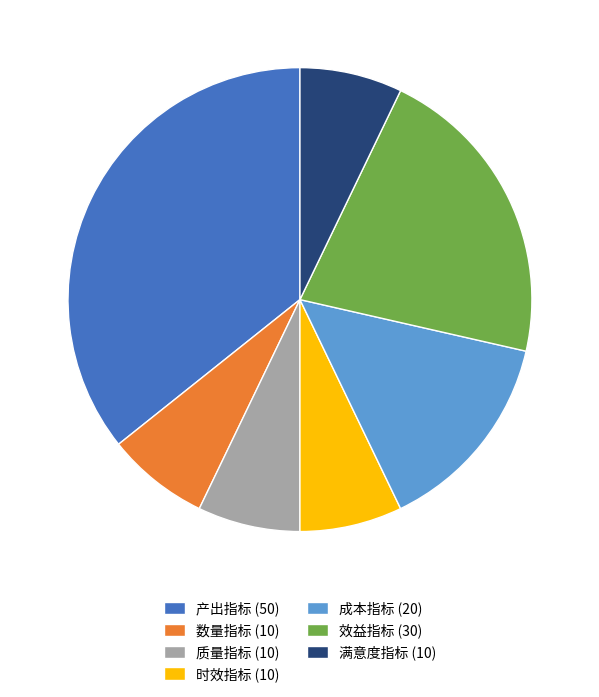

True or false: 成本指标 accounts for 22% of the total.

False